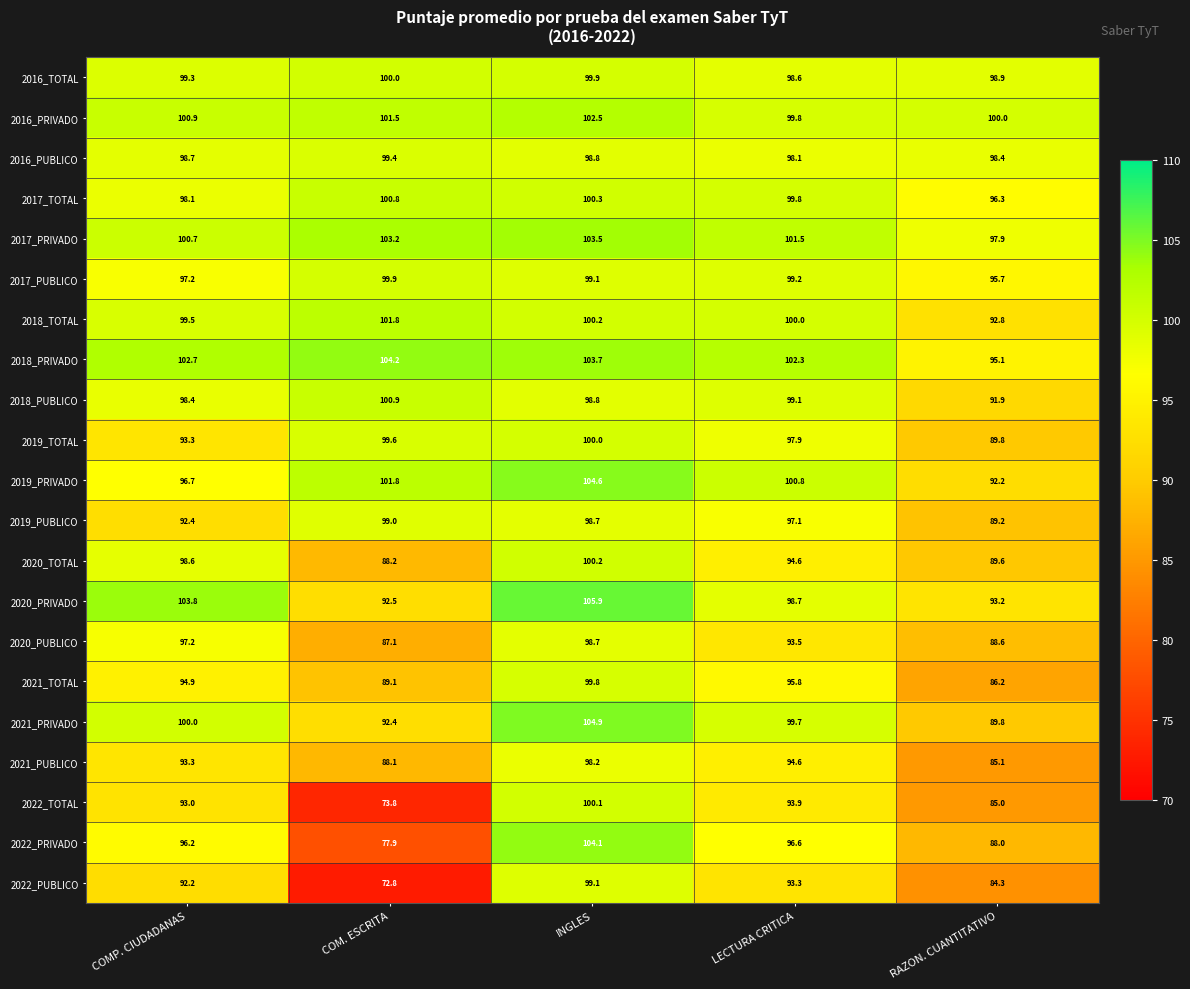

At which category is the sum across all series the highest?

INGLES